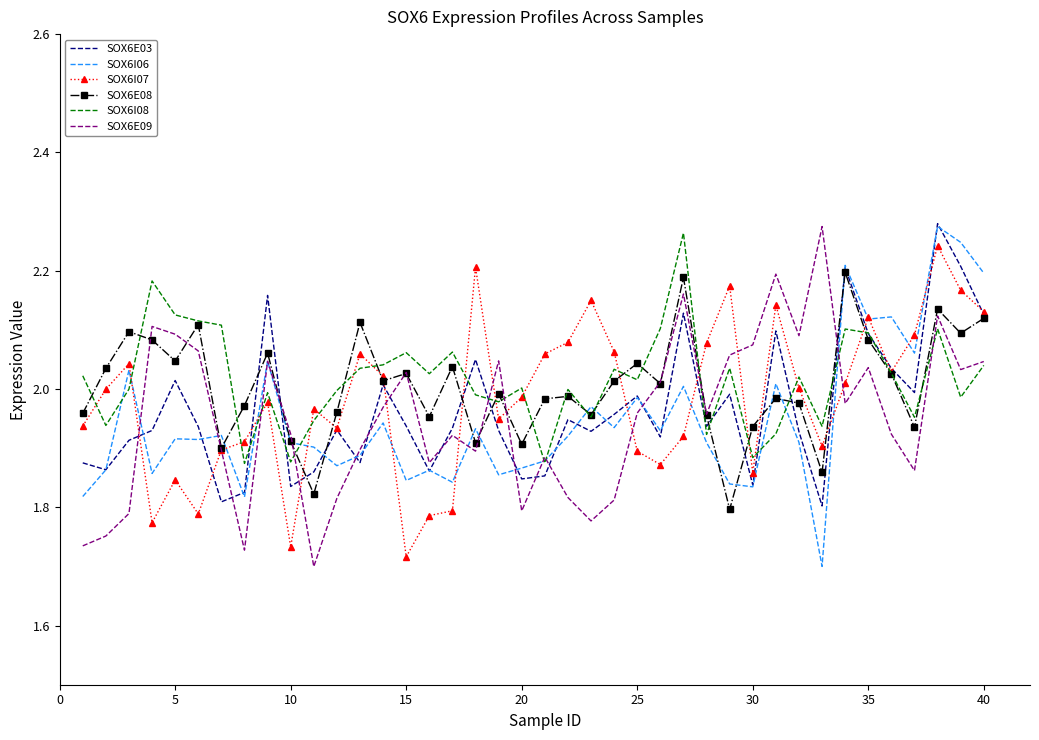

After their last crossing, which series has the higher values: SOX6I08 or SOX6I07?

SOX6I07